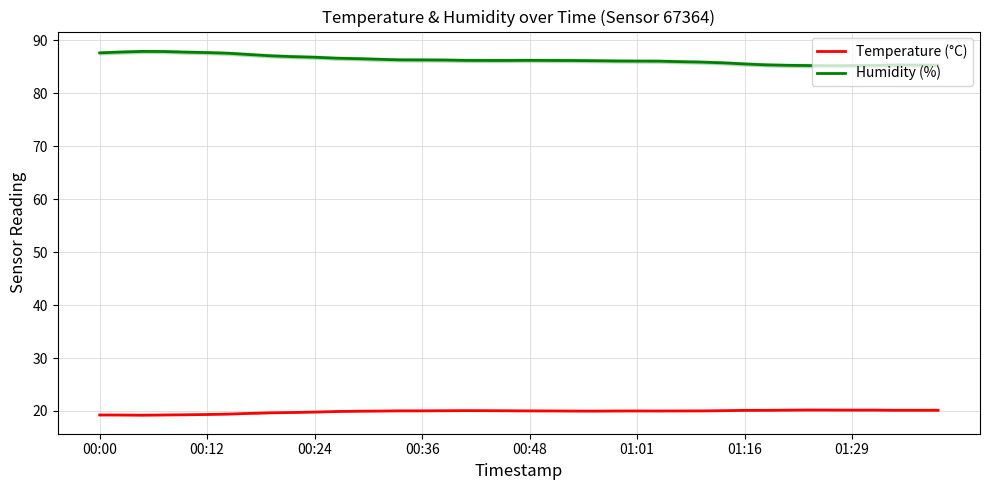

What is the value of the Humidity (%) point at the 18th from the left?

86.2